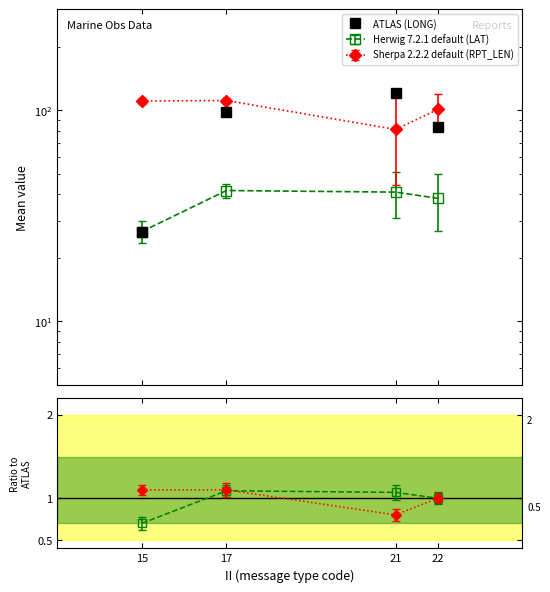

What is the value of the 1st point from the left?

26.6